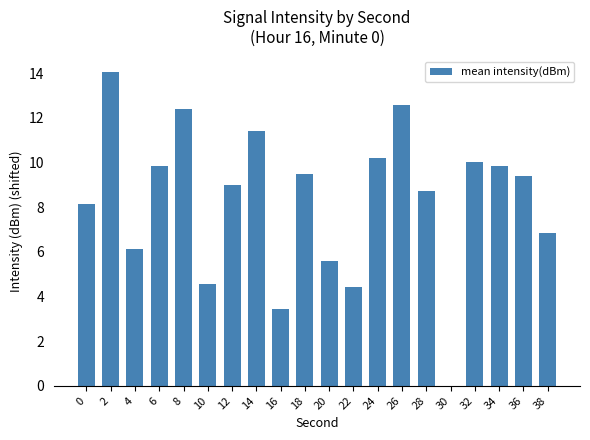

What is the change in value from 8 to 36?

-3.0